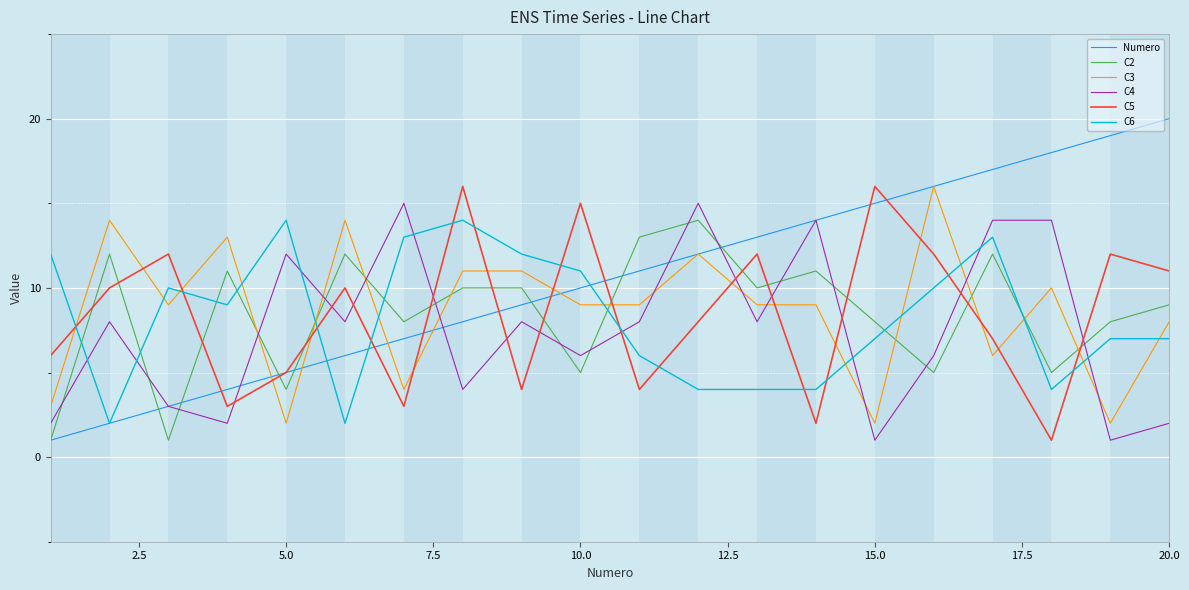

True or false: C3 and C2 intersect in this chart.

True